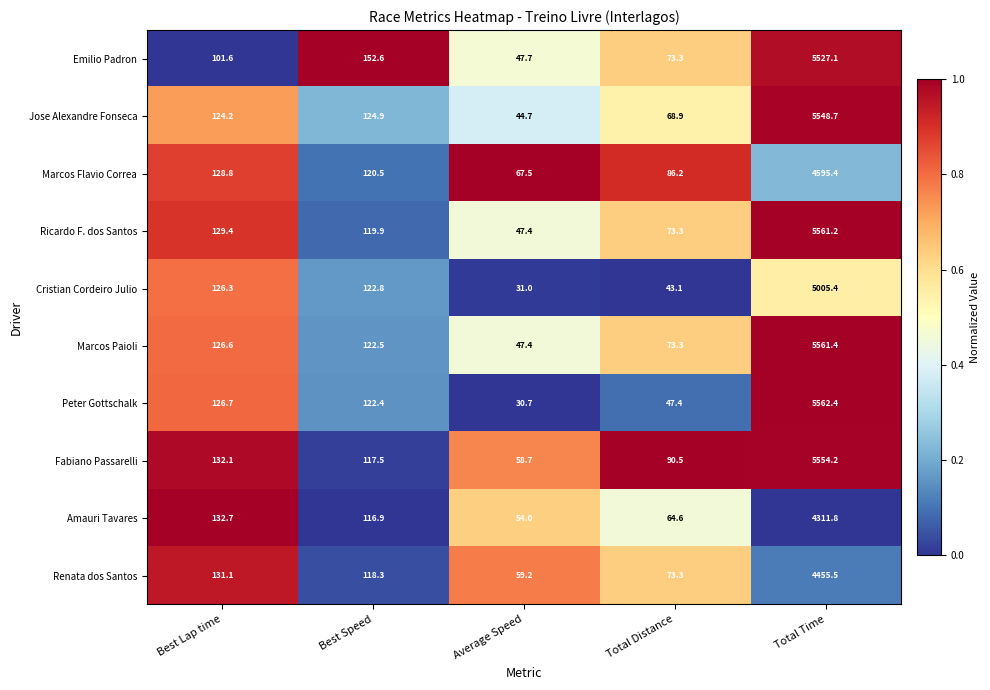

Which category has the lowest value in the Cristian Cordeiro Julio series?

Average Speed